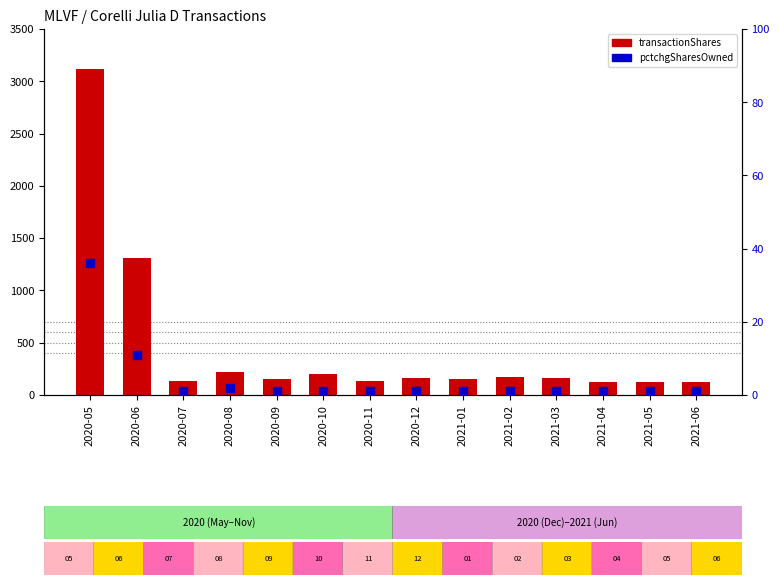

Which series has the largest total across all categories?

transactionShares